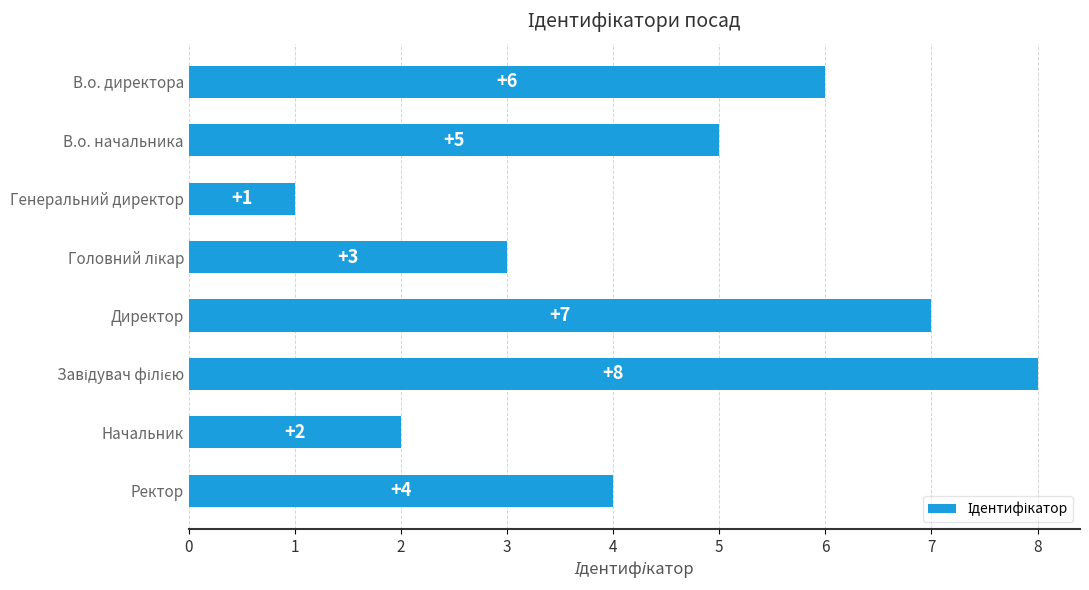

What is the sum of the values at Начальник and Директор?

9